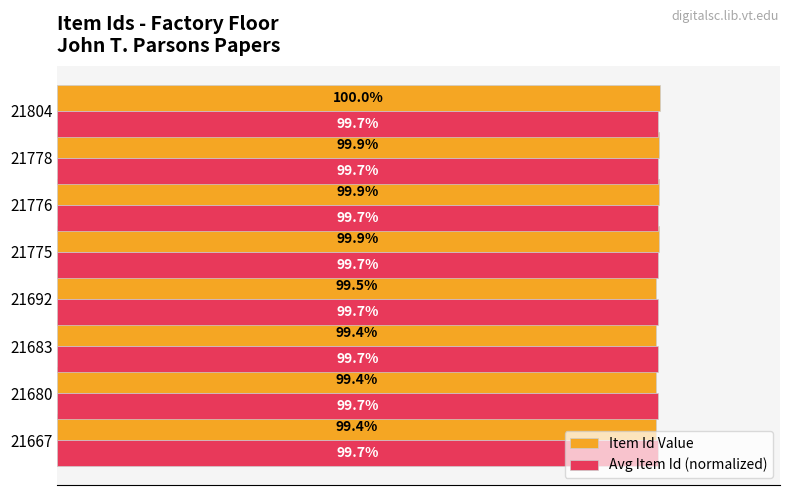

Which series has the largest range (max minus min)?

Item Id Value